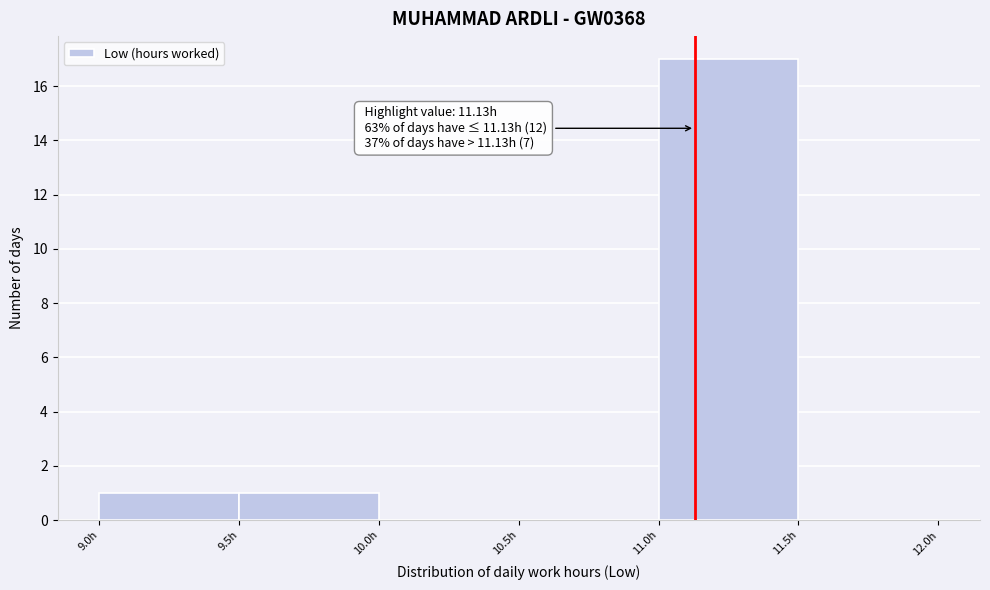

Which range on the x-axis has the tallest bar?

11.0 to 11.5